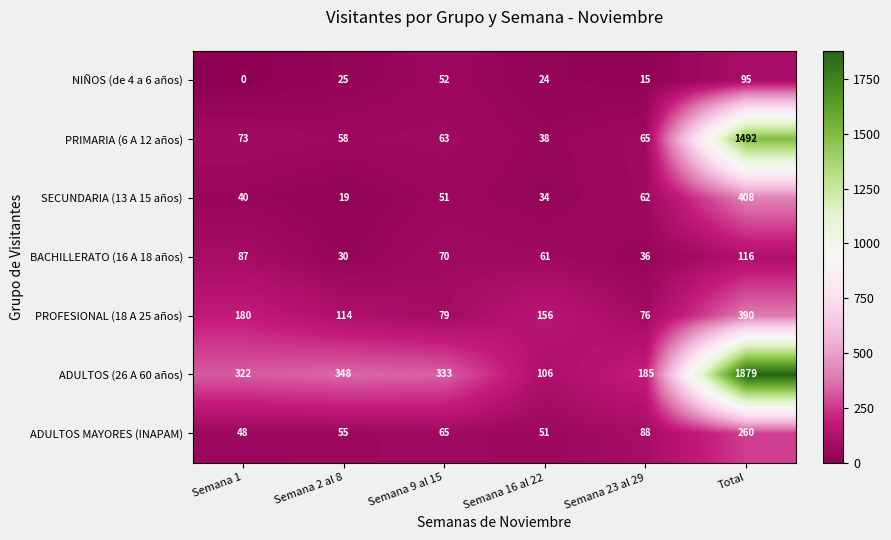

What is the total value across all series at Total?

4640